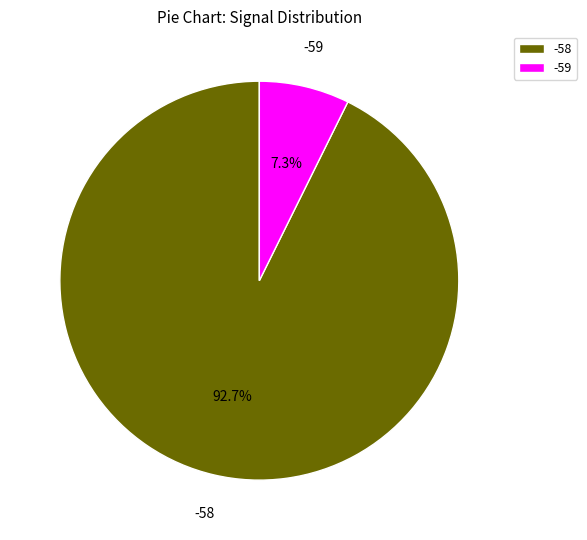

Approximately how many times larger is the value at -58 compared to -59?

12.7